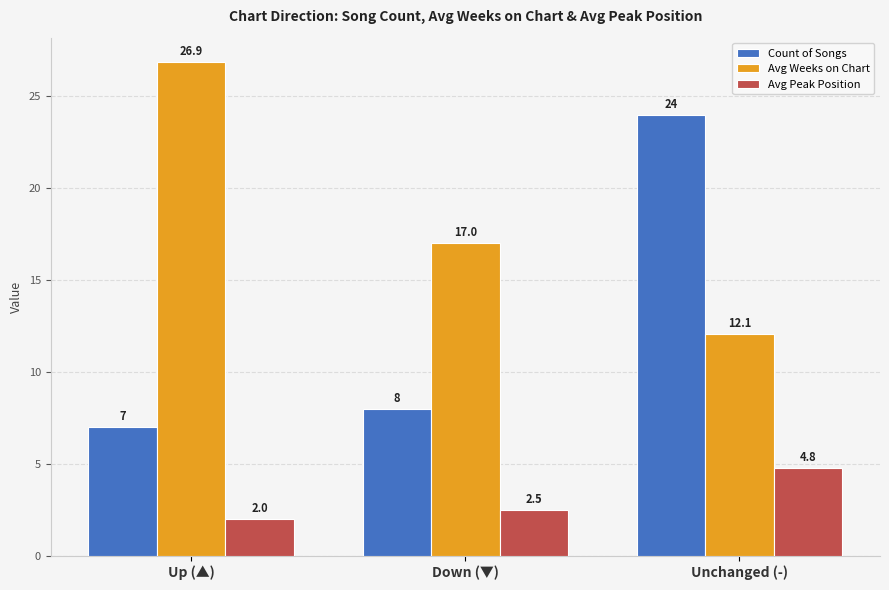

Are the bars horizontal?

No